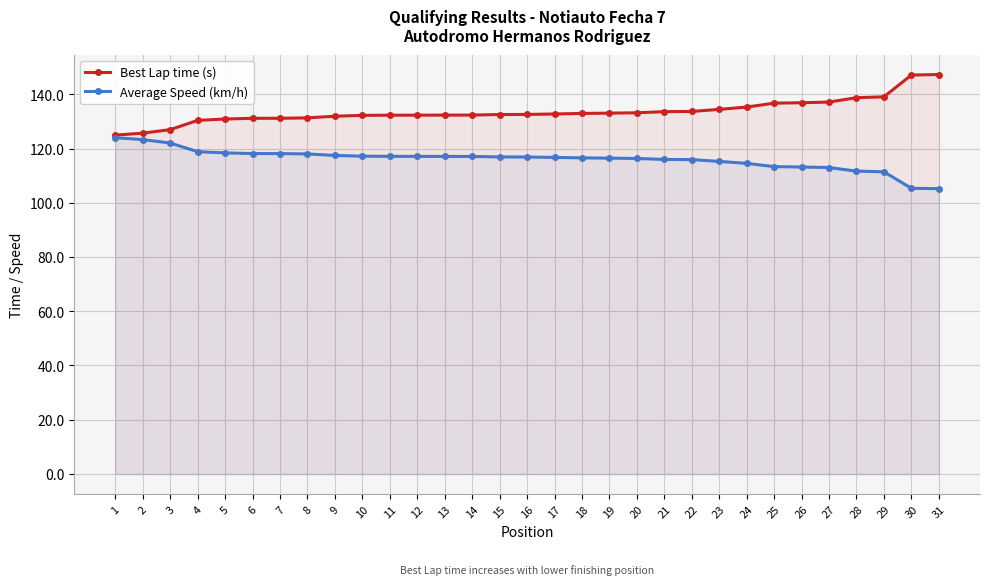

Does the chart display data point markers on the line(s)?

Yes